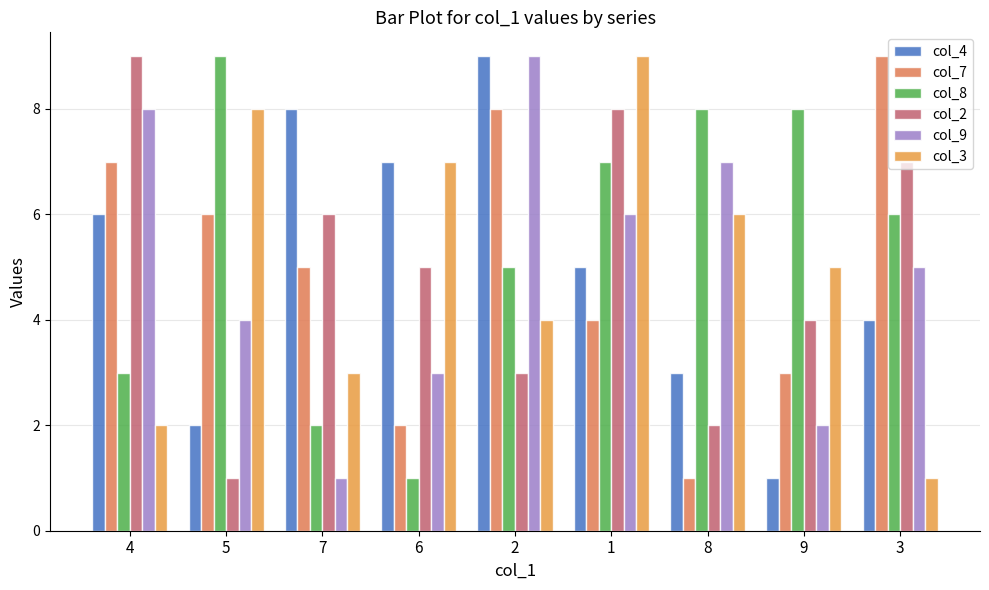

What value does the col_8 series have at 5?

9